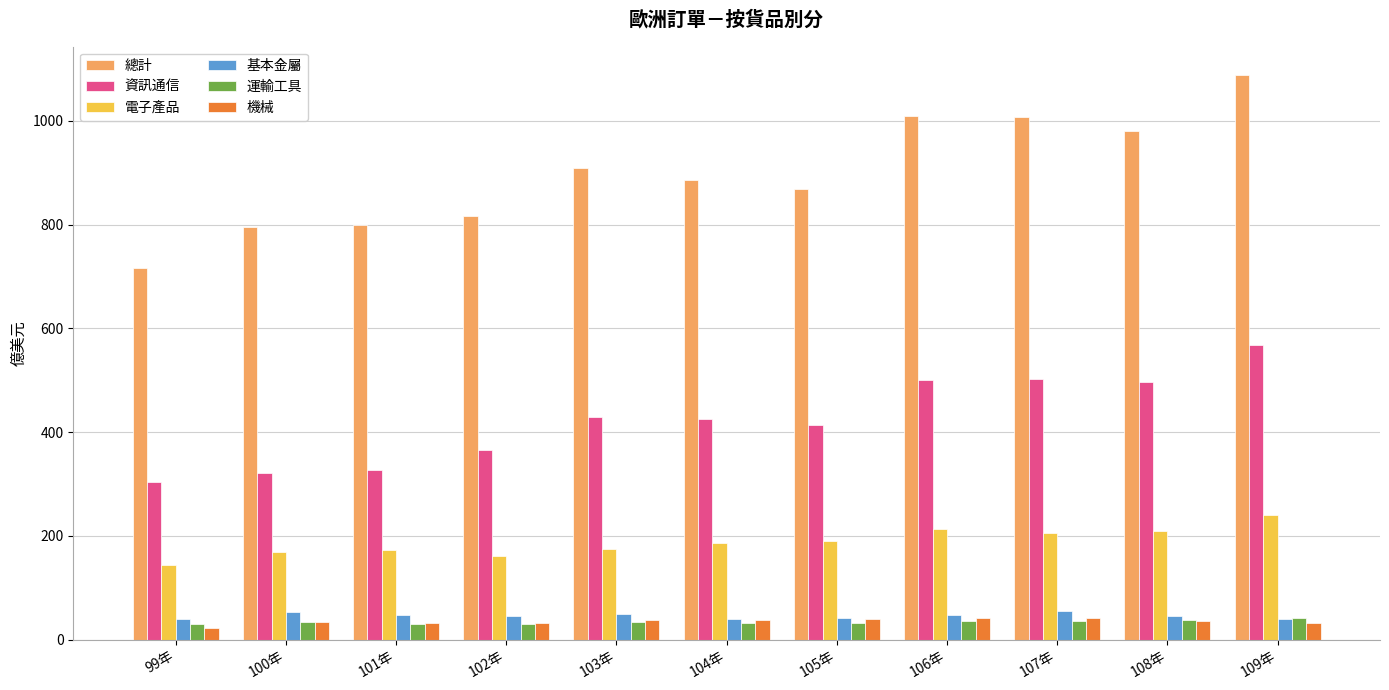

What is the label of the 11th bar from the left?

109年